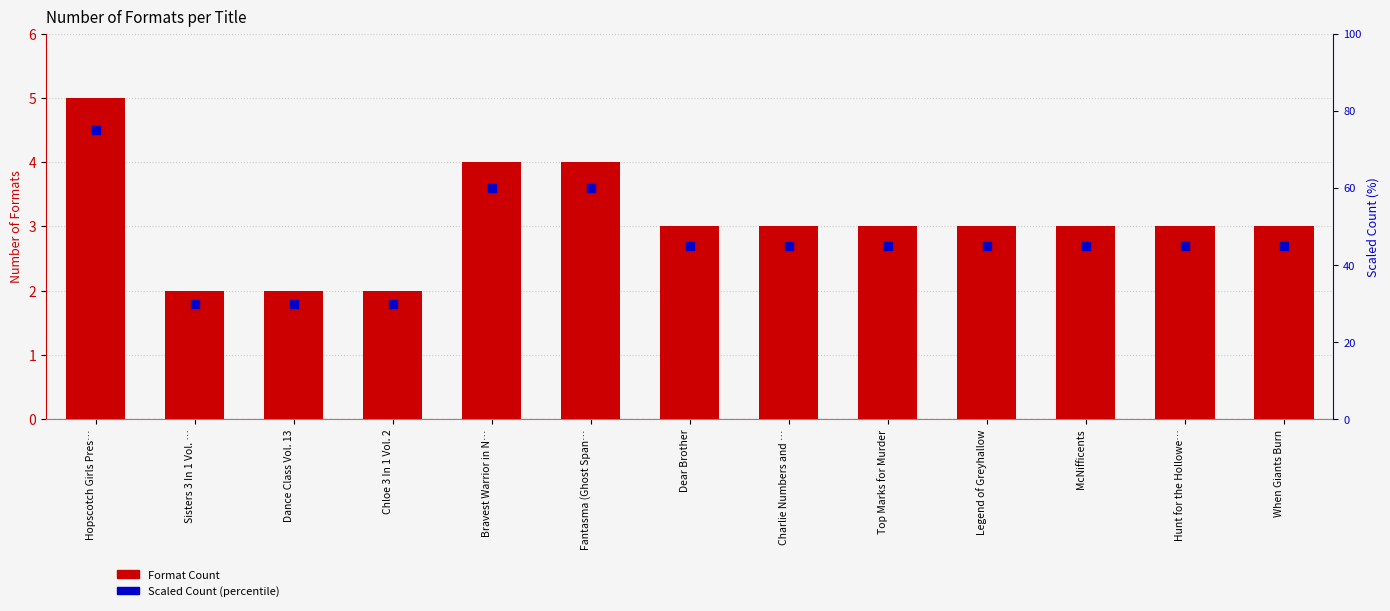

Which series reaches the maximum Y coordinate?

Scaled Count (percentile)